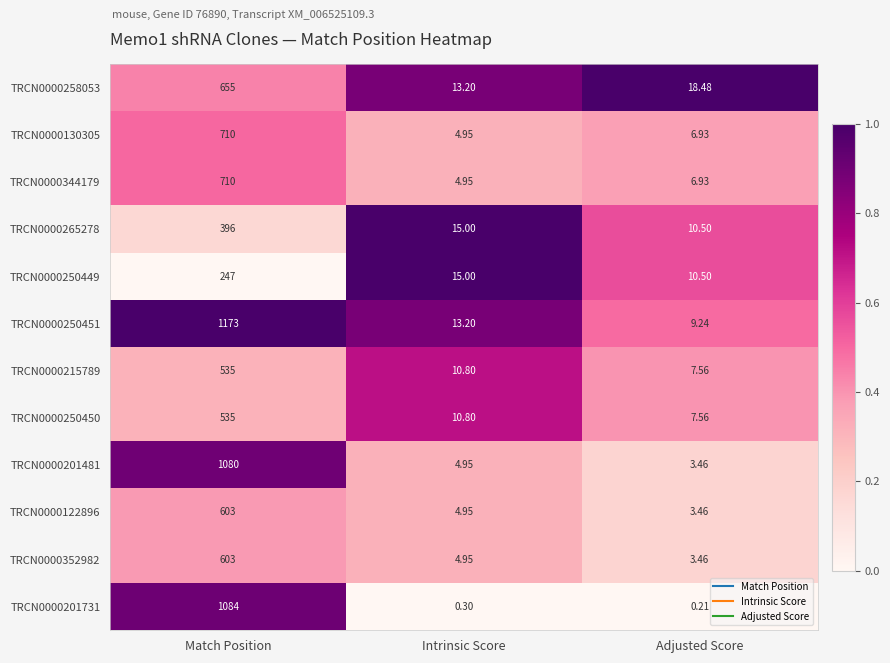

At which label does TRCN0000250451 first exceed 13?

Match Position